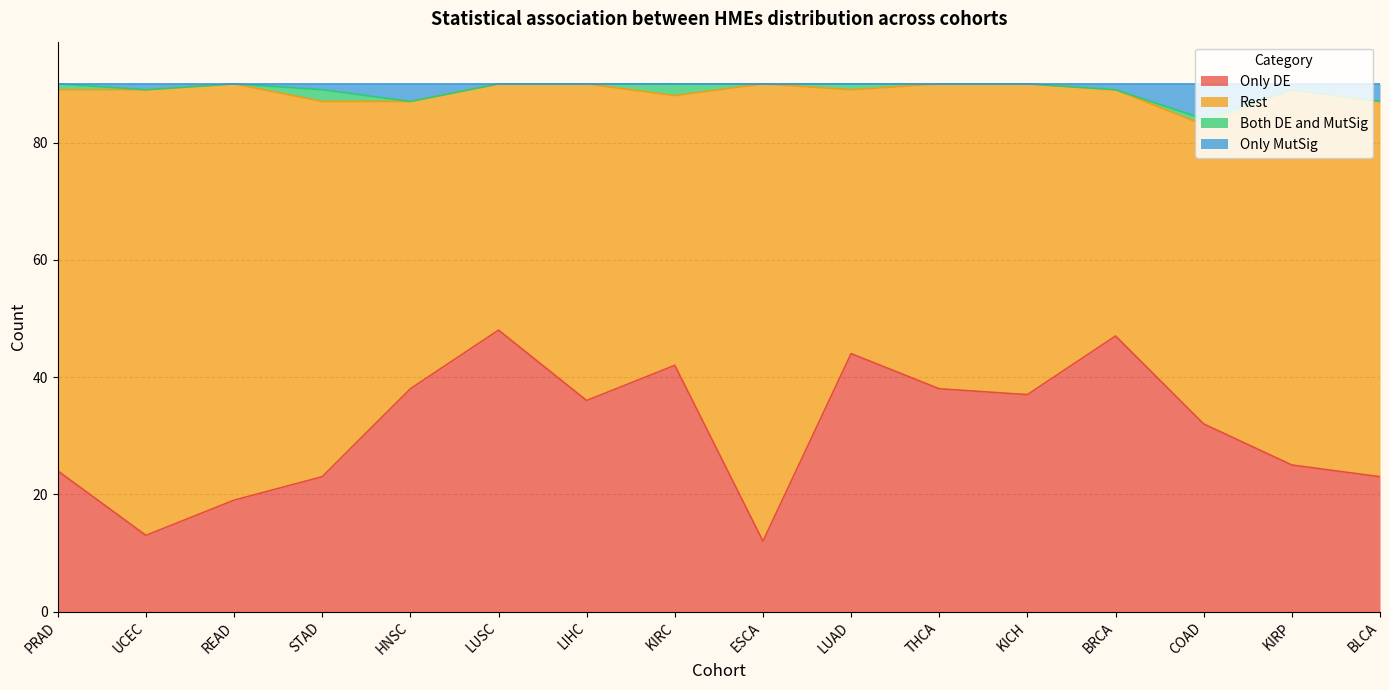

At which category is the sum across all series the highest?

LUSC